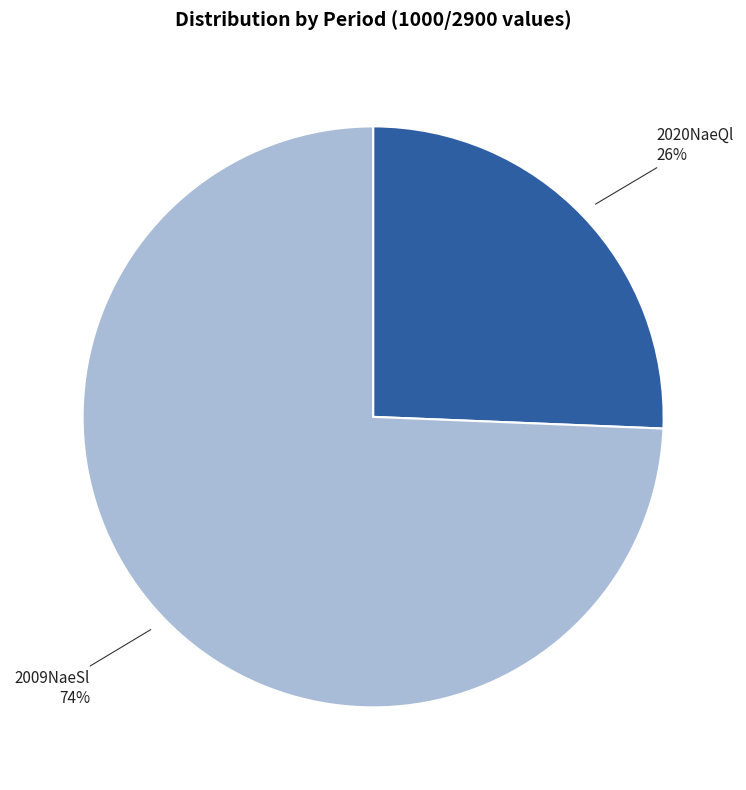

To the nearest percent, what is the average slice percentage?

50%